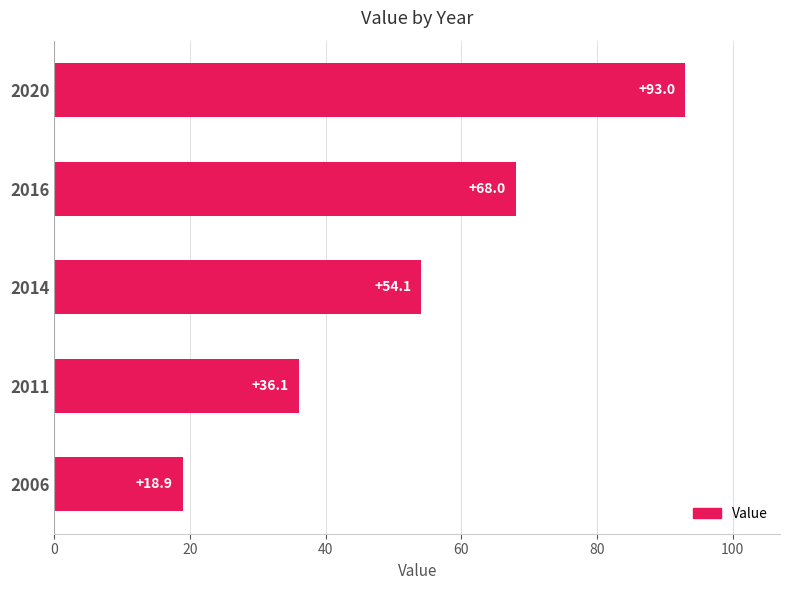

List the labels in order of value, smallest first.

2006, 2011, 2014, 2016, 2020